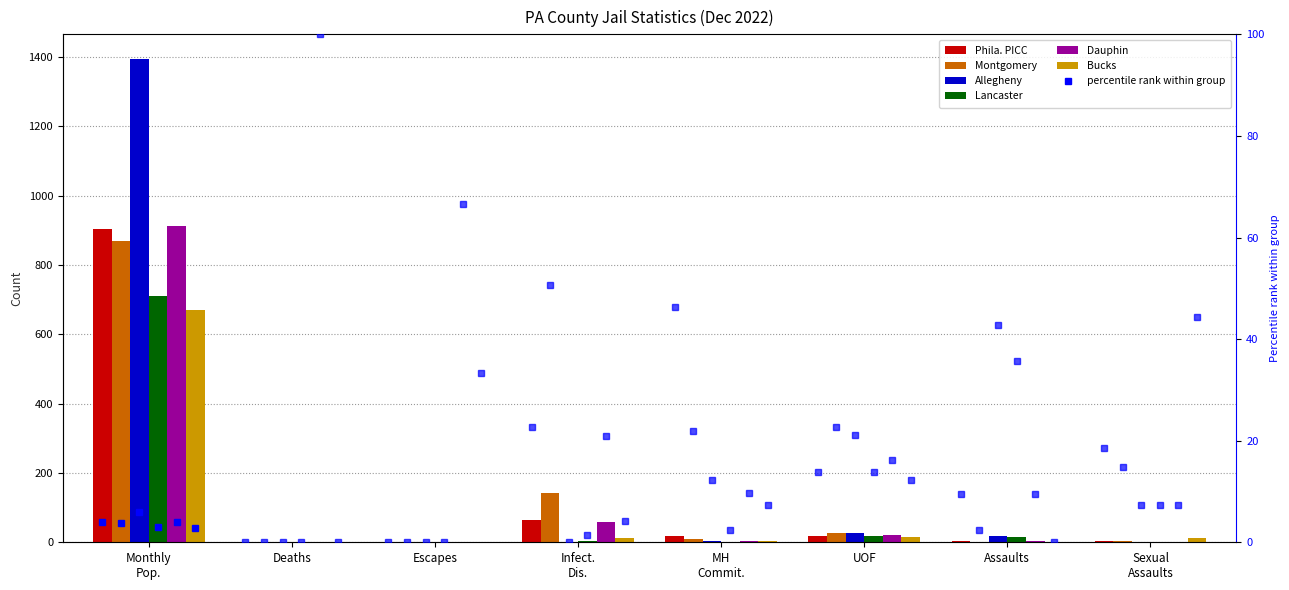

At which label does Montgomery reach its minimum?

Deaths